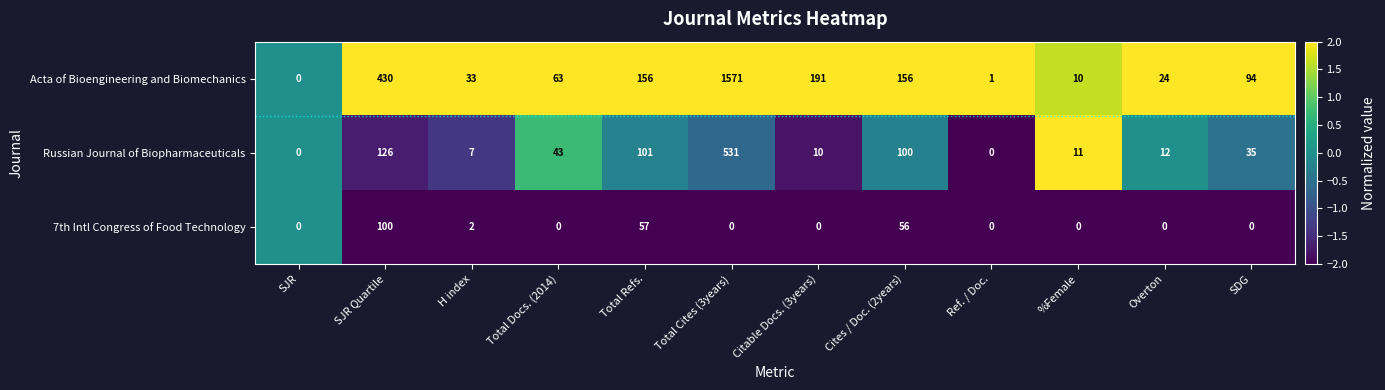

The value of 7th Intl Congress of Food Technology at Citable Docs. (3years) is 0. True or false?

True